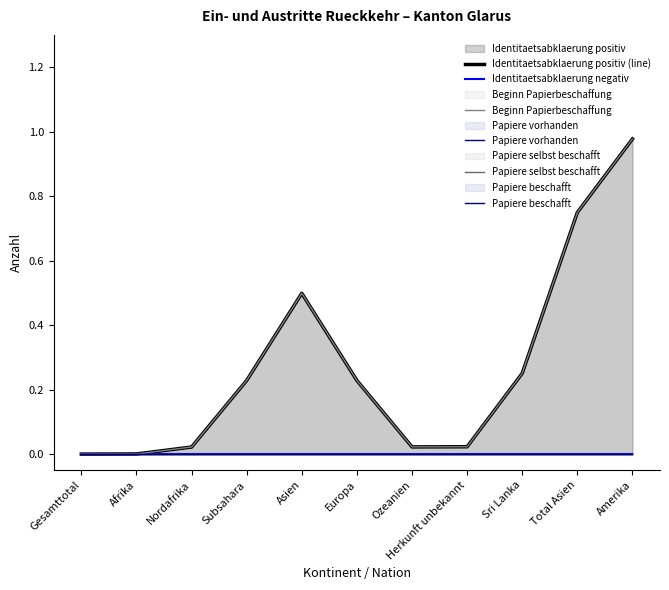

How many series are shown in this chart?

6